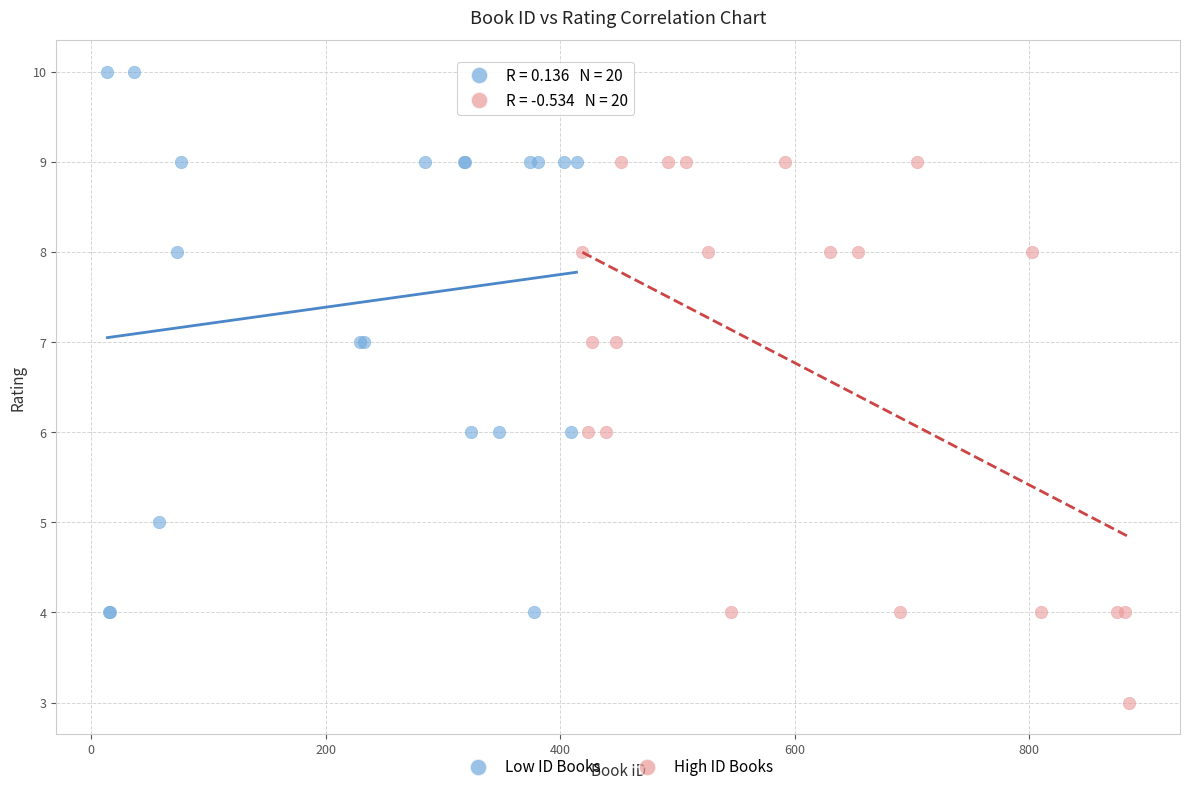

Which series reaches the maximum Y coordinate?

Low ID Books